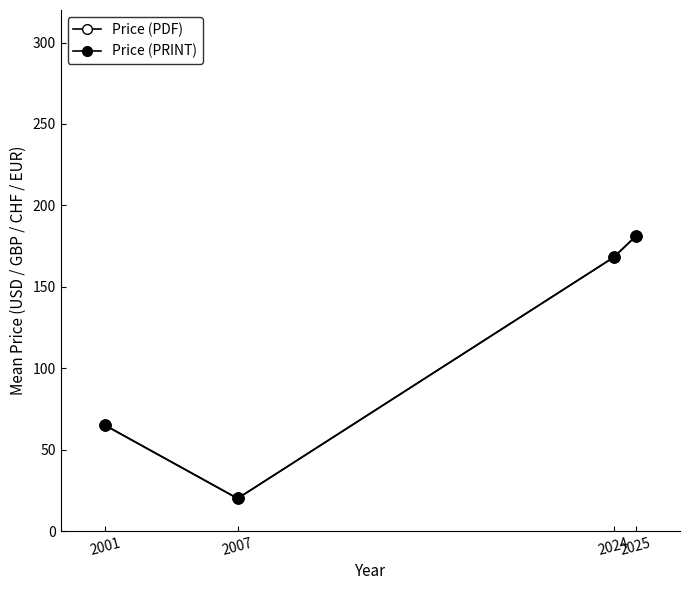

Which series has the widest spread of Y values?

Price (PDF)